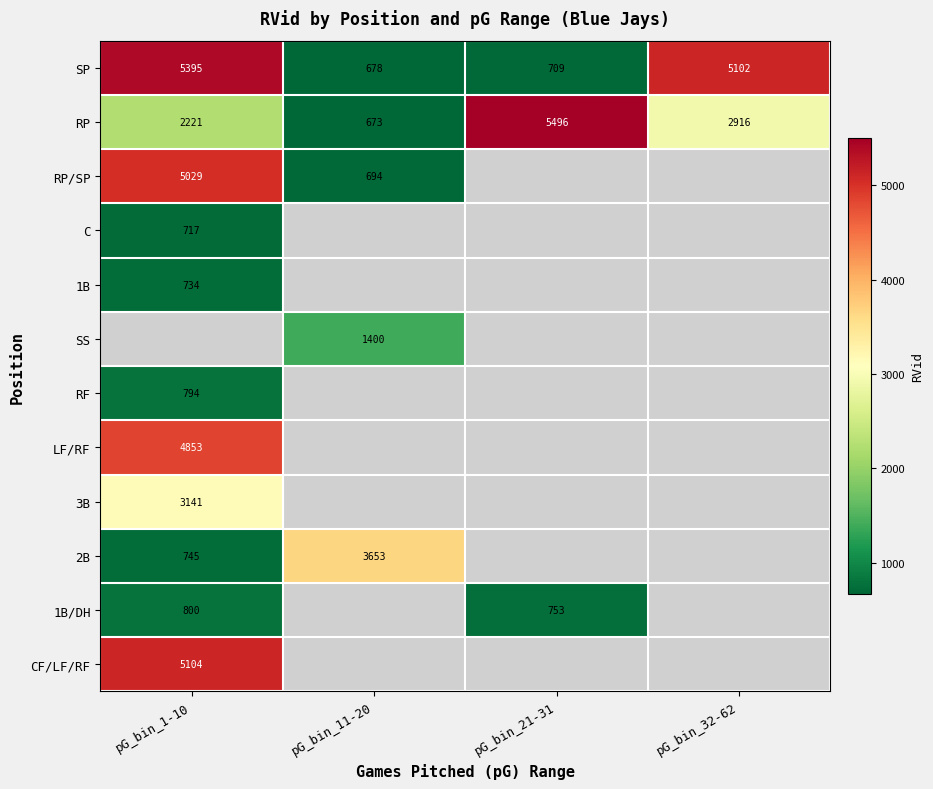

Where is SP nearest to the value 3036?

pG_bin_32-62